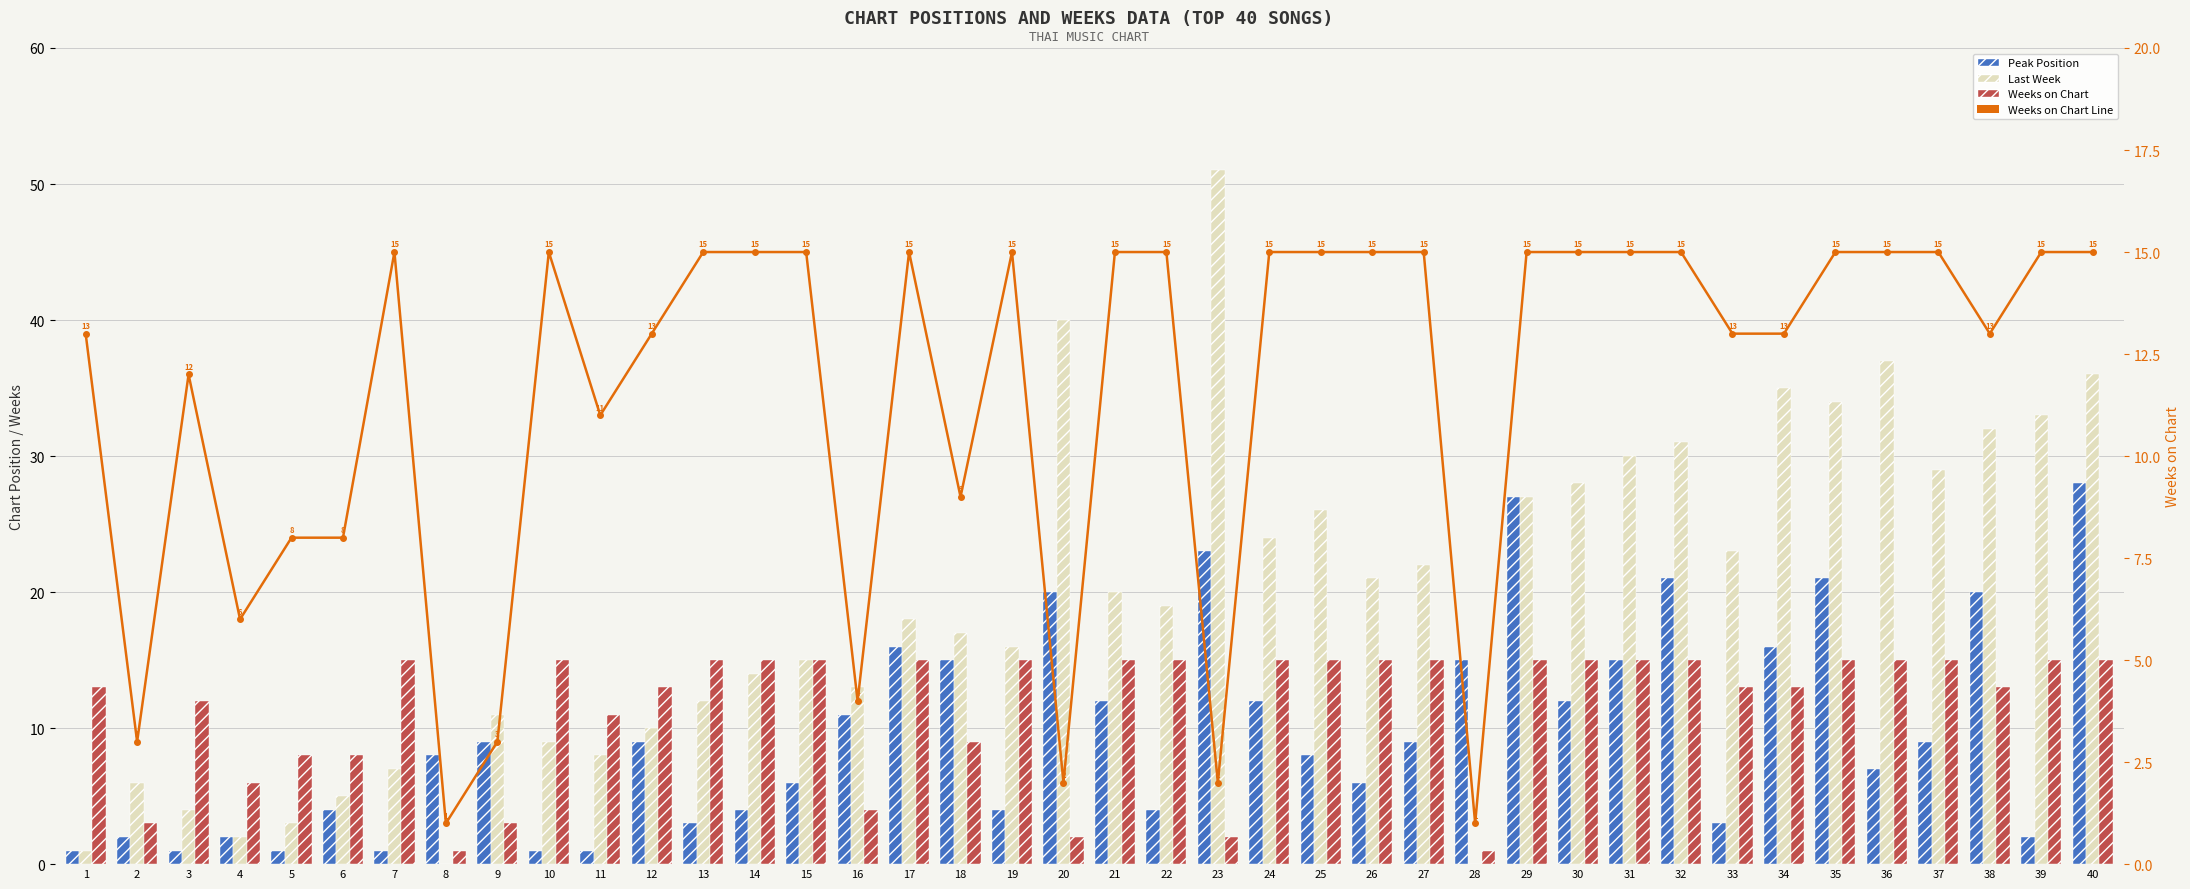

Reading left to right, what are all the values shown in this chart?

Peak Position: 1	2	1	2	1	4	1	8	9	1	1	9	3	4	6	11	16	15	4	20	12	4	23	12	8	6	9	15	27	12	15	21	3	16	21	7	9	20	2	28
Last Week: 1	6	4	2	3	5	7	0	11	9	8	10	12	14	15	13	18	17	16	40	20	19	51	24	26	21	22	0	27	28	30	31	23	35	34	37	29	32	33	36
Weeks on Chart: 13	3	12	6	8	8	15	1	3	15	11	13	15	15	15	4	15	9	15	2	15	15	2	15	15	15	15	1	15	15	15	15	13	13	15	15	15	13	15	15
Weeks on Chart Line: 13	3	12	6	8	8	15	1	3	15	11	13	15	15	15	4	15	9	15	2	15	15	2	15	15	15	15	1	15	15	15	15	13	13	15	15	15	13	15	15